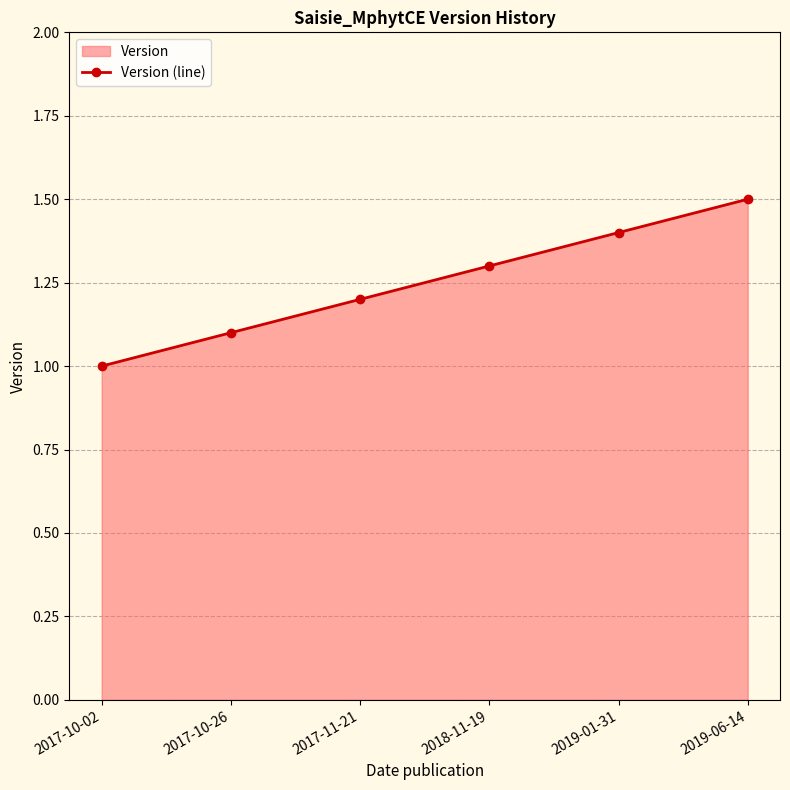

True or false: the data has more than 2 interior local peaks.

False